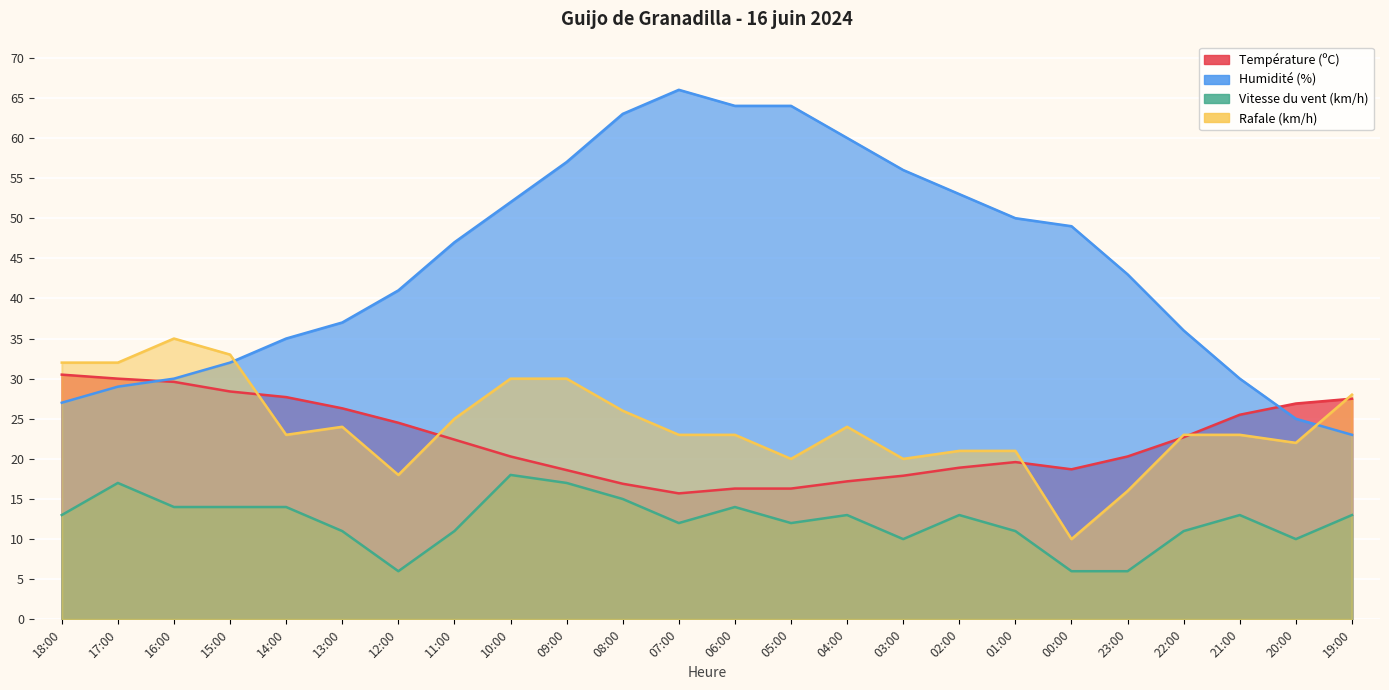

What position from the left is 08:00?

11